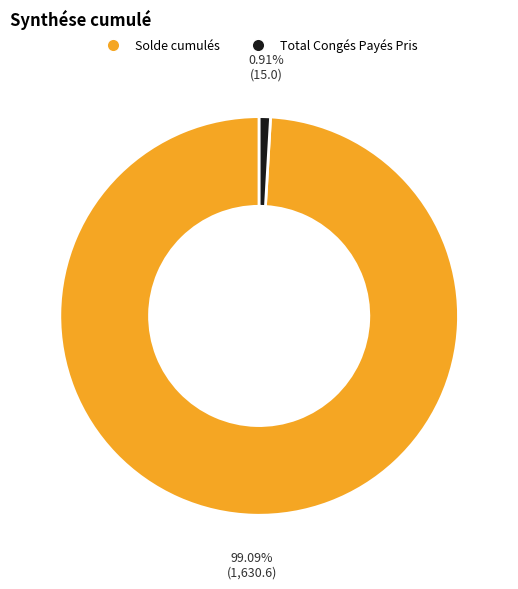

Rank the categories by value from lowest to highest.

Total Congés Payés Pris, Solde cumulés